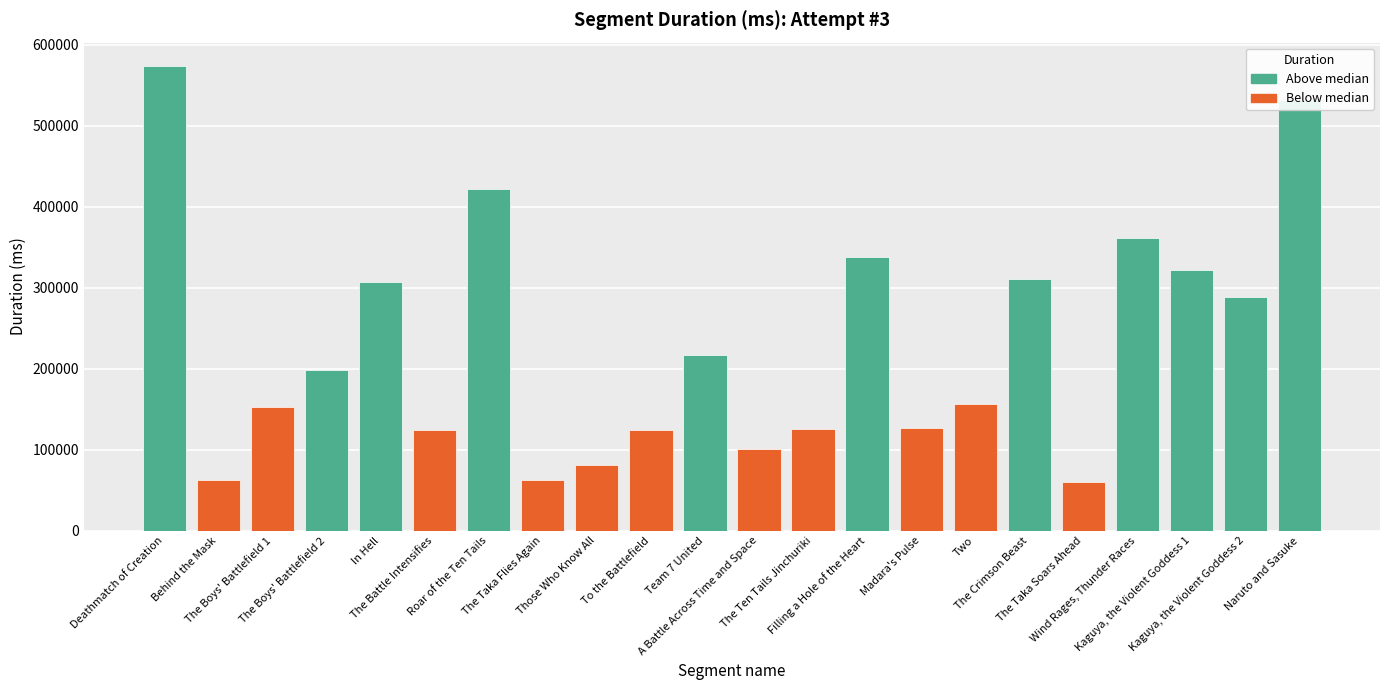

What is the difference between the second highest and minimum values?

471720